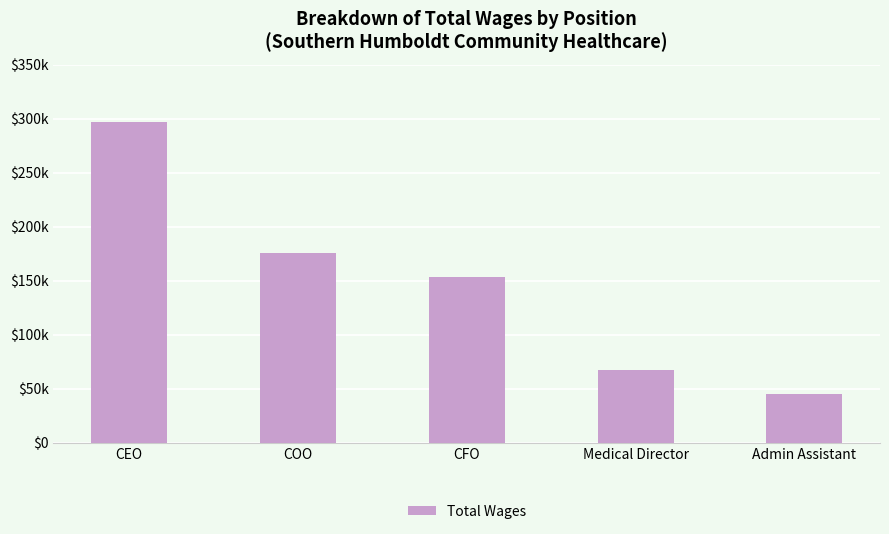

What position from the left is CEO?

1